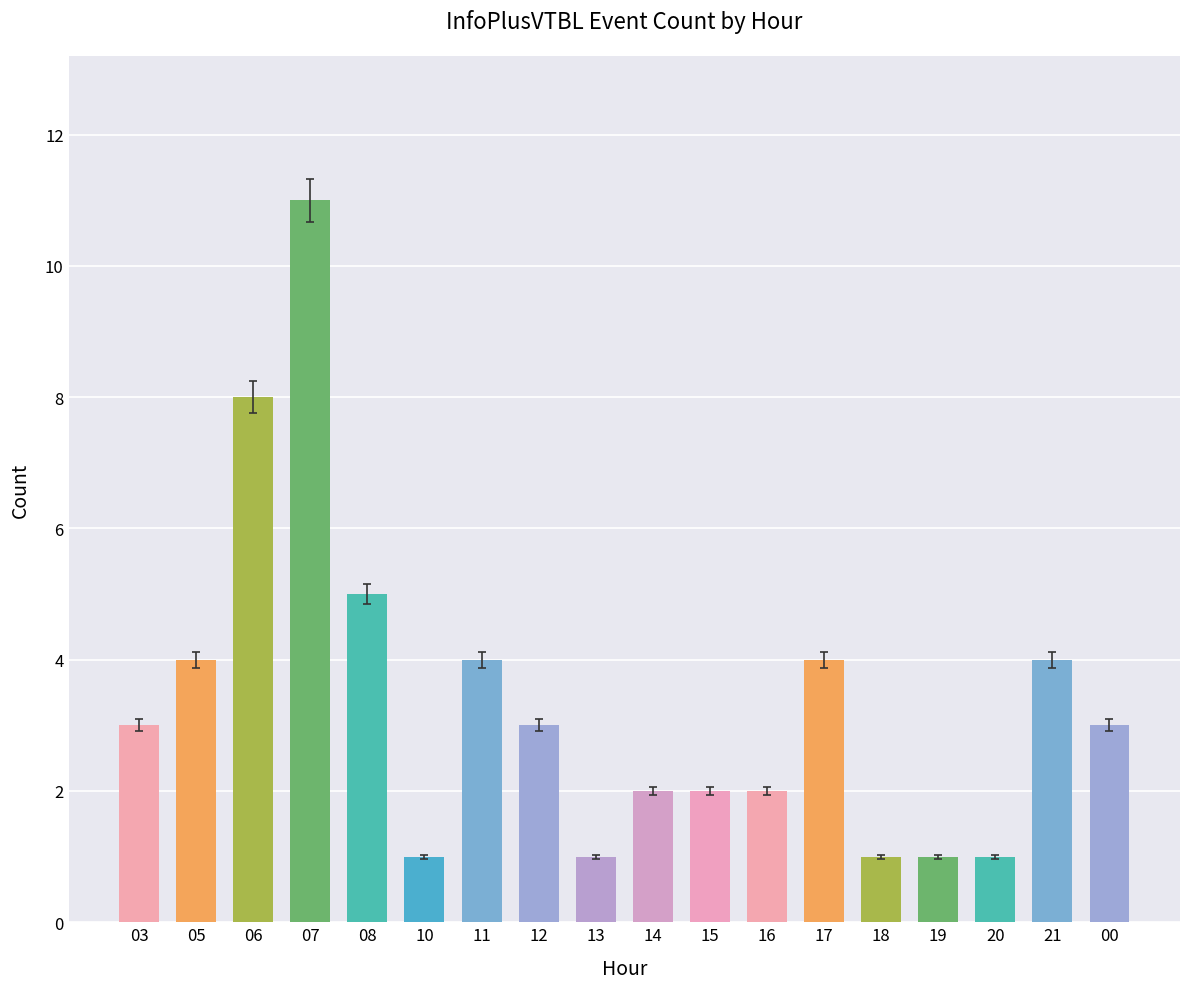

Count the number of categories in the chart.

18